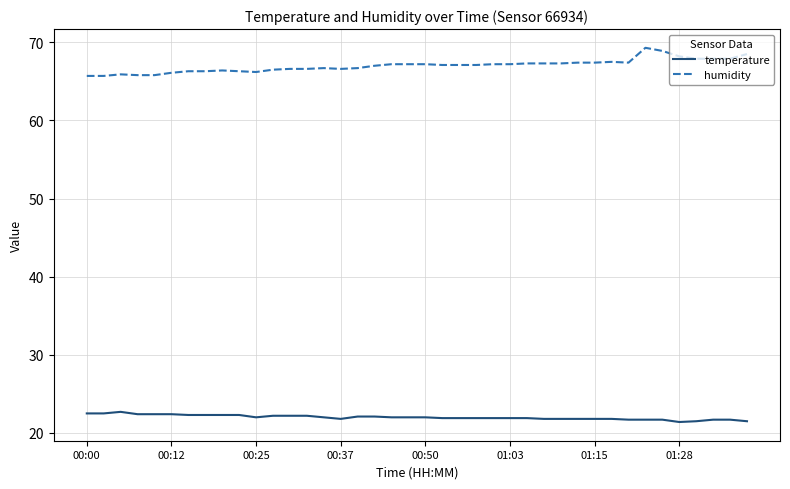

List the series in order of their peak value, highest first.

humidity, temperature